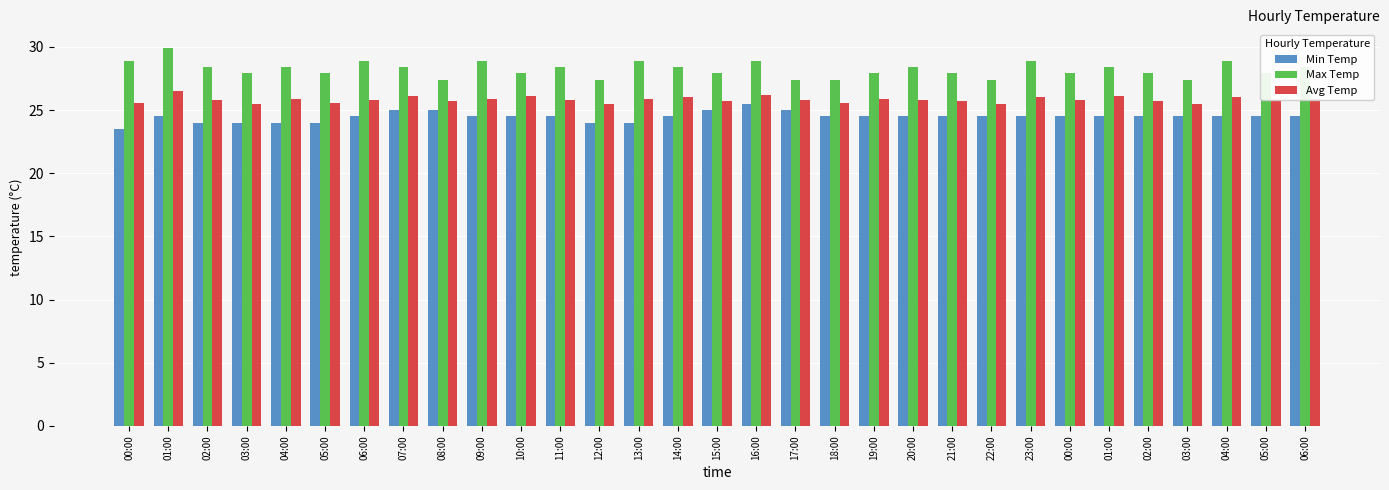

Reading right to left, transcribe all the data shown in this chart.

Min Temp: 06:00=24.5	05:00=24.5	04:00=24.5	03:00=24.5	02:00=24.5	01:00=24.5	00:00=24.5	23:00=24.5	22:00=24.5	21:00=24.5	20:00=24.5	19:00=24.5	18:00=24.5	17:00=25.0	16:00=25.5	15:00=25.0	14:00=24.5	13:00=24.0	12:00=24.0	11:00=24.5	10:00=24.5	09:00=24.5	08:00=25.0	07:00=25.0	06:00=24.5	05:00=24.0	04:00=24.0	03:00=24.0	02:00=24.0	01:00=24.5	00:00=23.5
Max Temp: 06:00=28.4	05:00=27.9	04:00=28.9	03:00=27.4	02:00=27.9	01:00=28.4	00:00=27.9	23:00=28.9	22:00=27.4	21:00=27.9	20:00=28.4	19:00=27.9	18:00=27.4	17:00=27.4	16:00=28.9	15:00=27.9	14:00=28.4	13:00=28.9	12:00=27.4	11:00=28.4	10:00=27.9	09:00=28.9	08:00=27.4	07:00=28.4	06:00=28.9	05:00=27.9	04:00=28.4	03:00=27.9	02:00=28.4	01:00=29.9	00:00=28.9
Avg Temp: 06:00=25.9	05:00=25.8	04:00=26.0	03:00=25.5	02:00=25.7	01:00=26.1	00:00=25.8	23:00=26.0	22:00=25.5	21:00=25.7	20:00=25.8	19:00=25.9	18:00=25.6	17:00=25.8	16:00=26.2	15:00=25.7	14:00=26.0	13:00=25.9	12:00=25.5	11:00=25.8	10:00=26.1	09:00=25.9	08:00=25.7	07:00=26.1	06:00=25.8	05:00=25.6	04:00=25.9	03:00=25.5	02:00=25.8	01:00=26.5	00:00=25.6